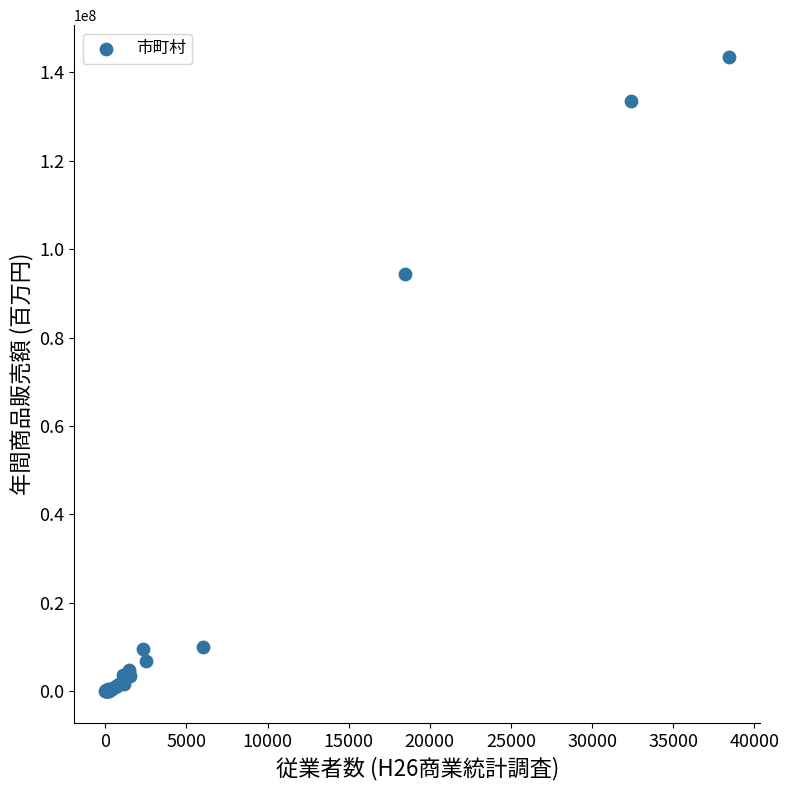

What Y value in the scatter plot is closest to 71741167?

94472615